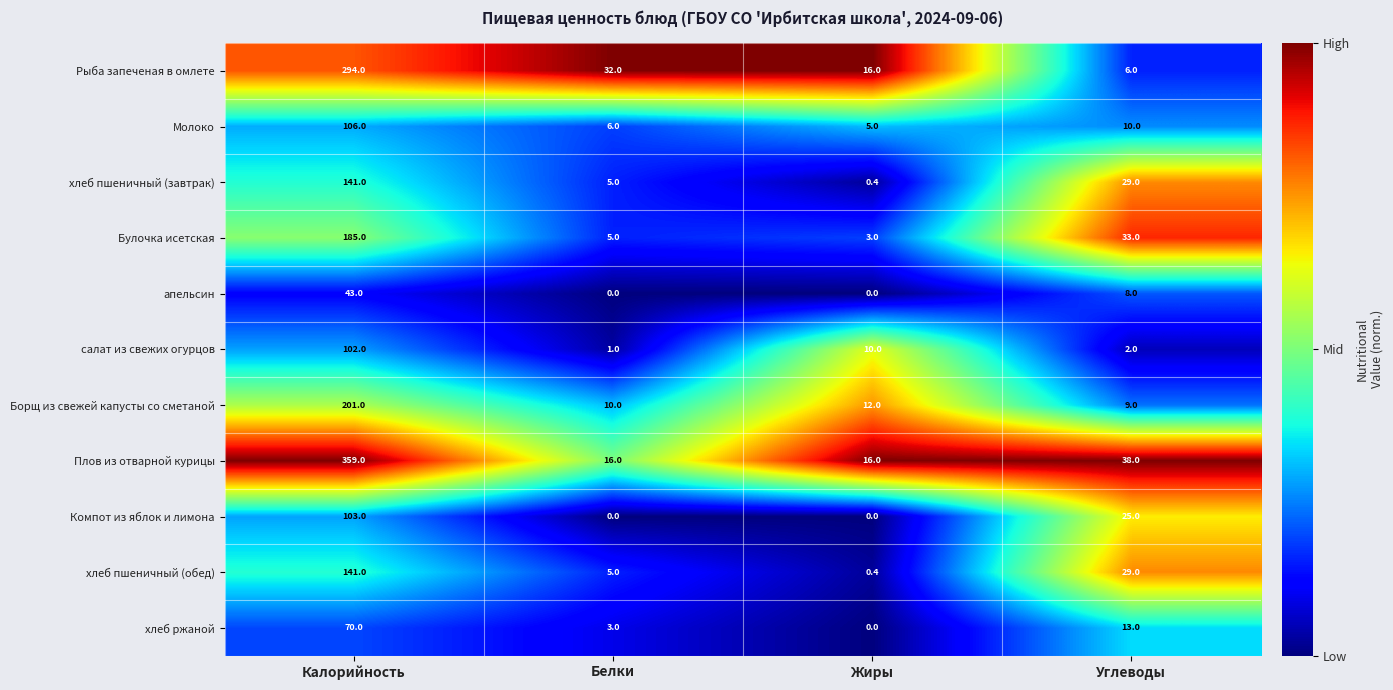

At which category is the sum across all series the highest?

Калорийность